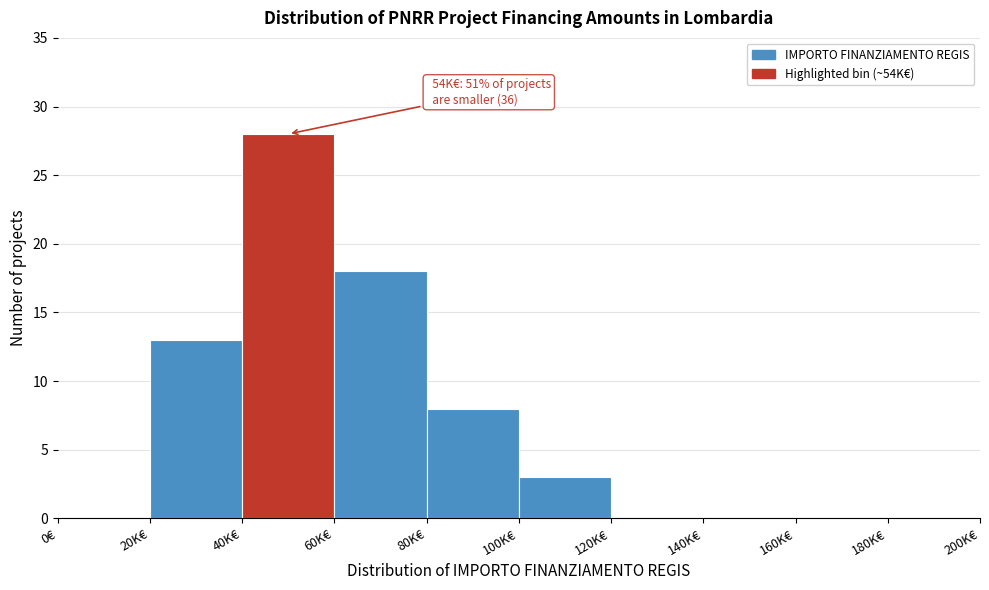

Reading left to right, transcribe all the data shown in this chart.

0€=0	20K€=13	40K€=28	60K€=18	80K€=8	100K€=3	120K€=0	140K€=0	160K€=0	180K€=0